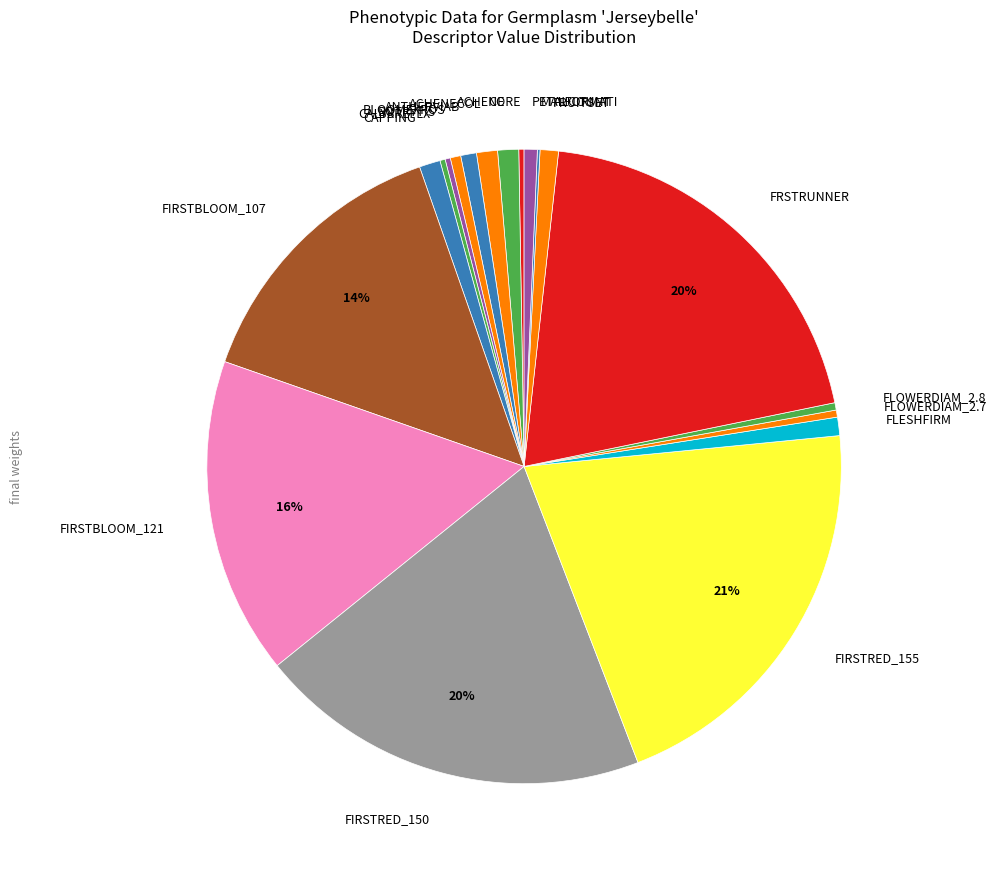

To the nearest percent, what portion does ACHENE represent?

1%